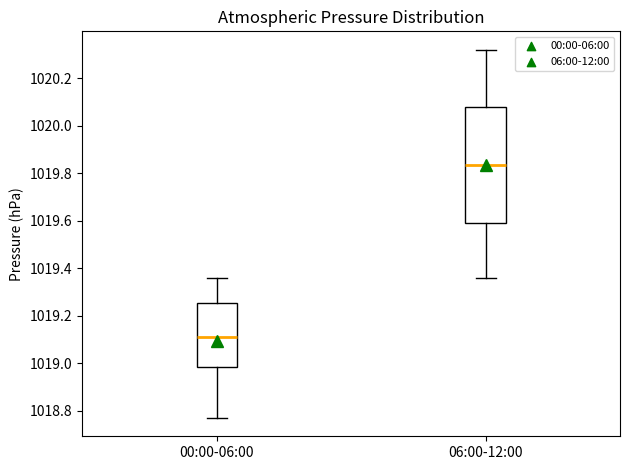

Comparing the boxes themselves (not the whiskers), which one is the tallest?

06:00-12:00